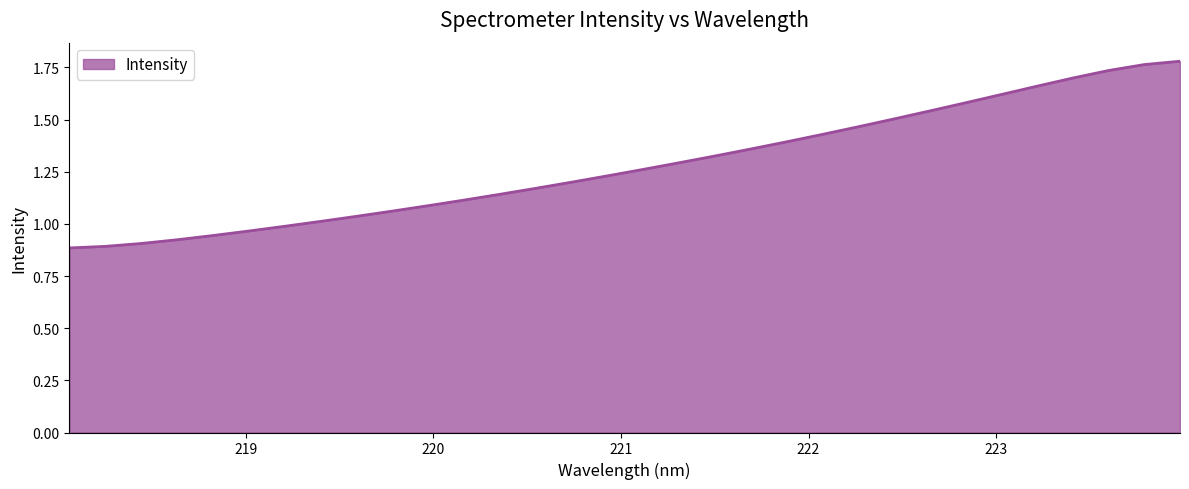

How many values exceed 1?

25